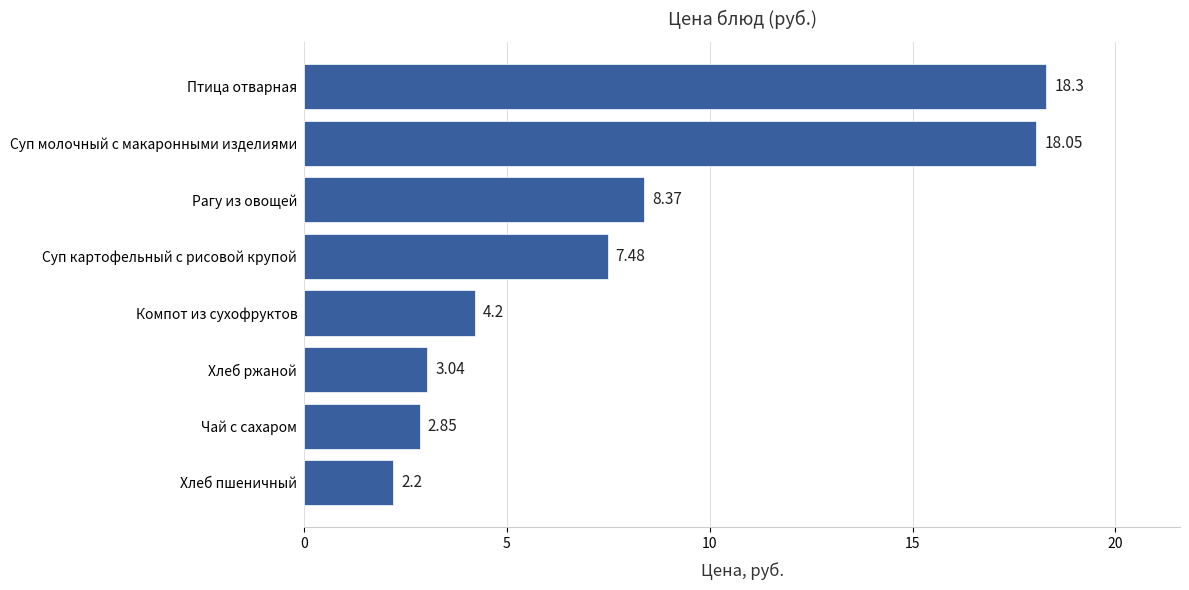

Rank the categories by value from highest to lowest.

Птица отварная, Суп молочный с макаронными изделиями, Рагу из овощей, Суп картофельный с рисовой крупой, Компот из сухофруктов, Хлеб ржаной, Чай с сахаром, Хлеб пшеничный